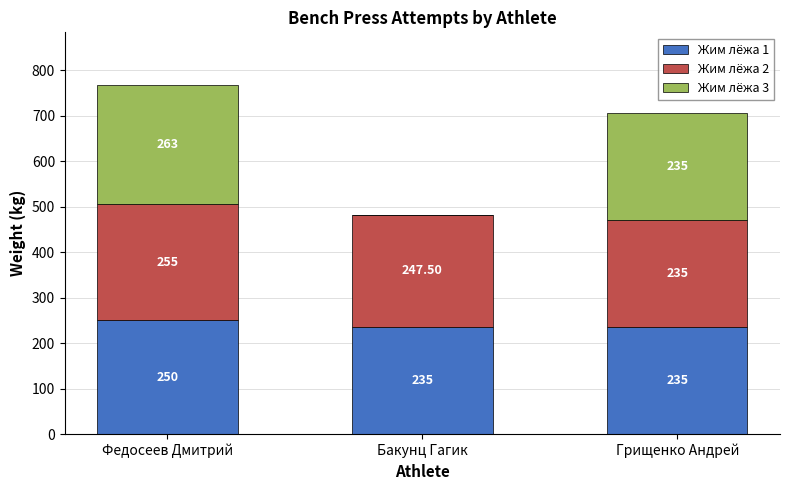

What is the total value across all series at Грищенко Андрей?

705.0